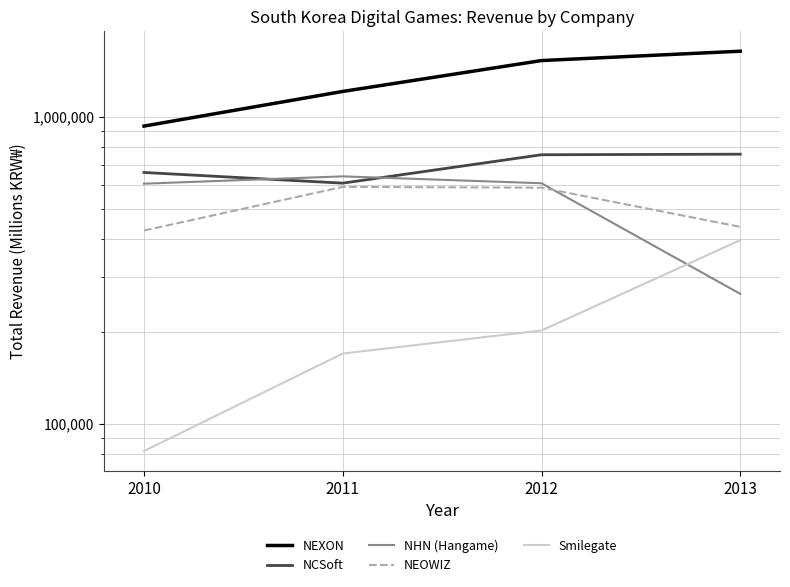

True or false: NEXON and NEOWIZ cross at least once.

False